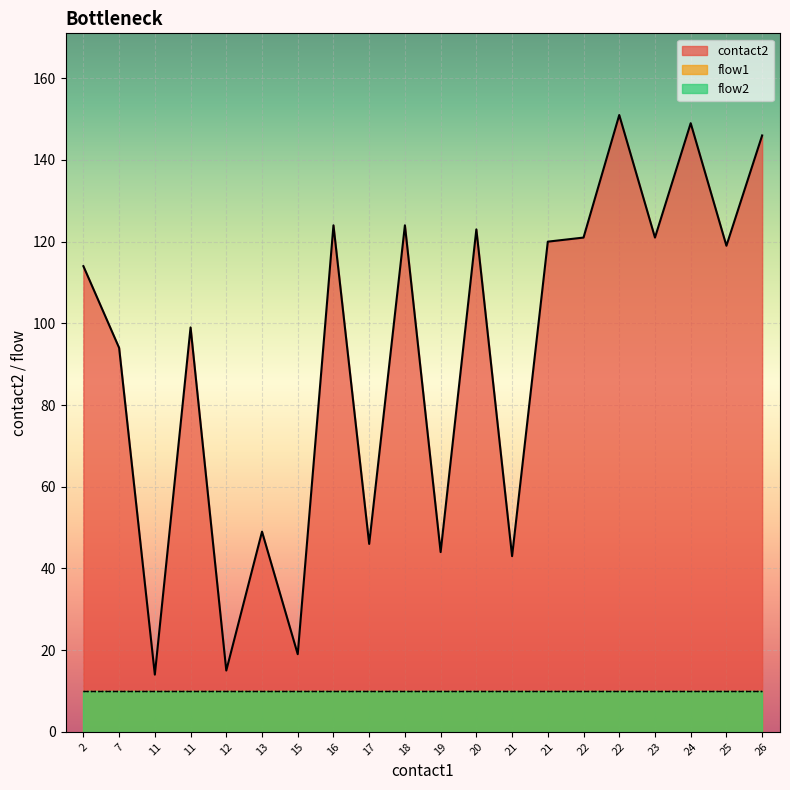

Which series has the largest total across all categories?

contact2